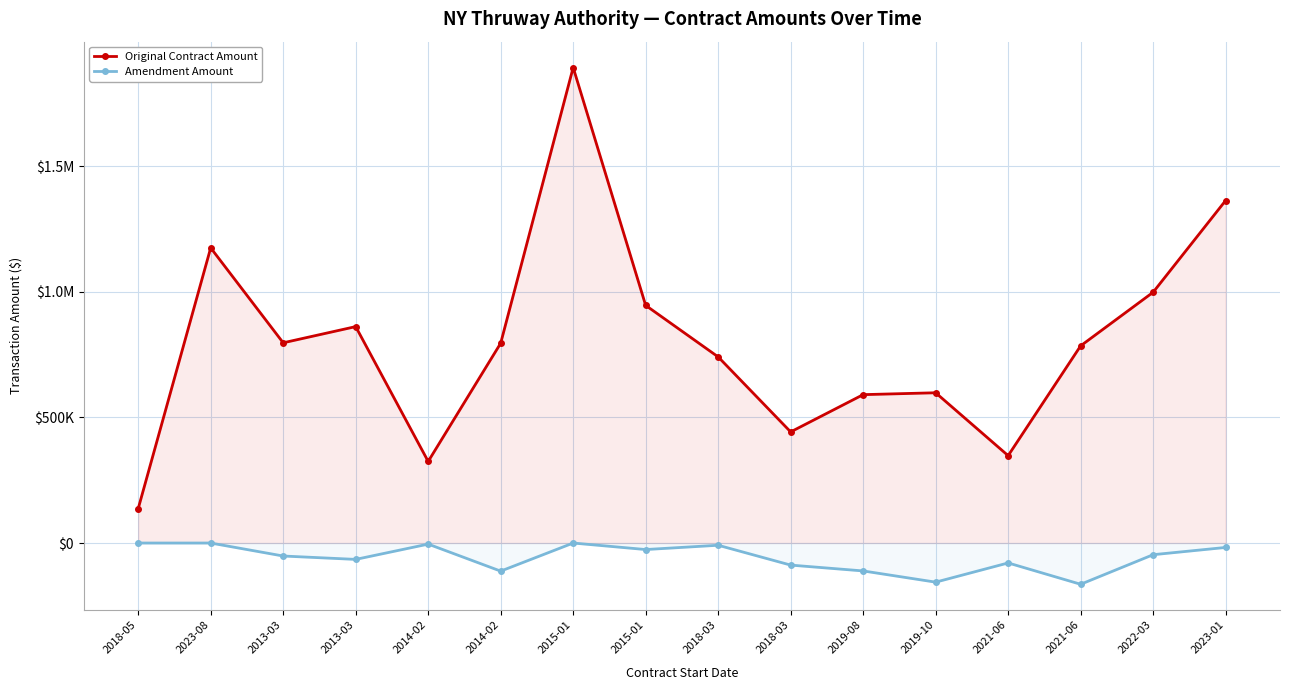

Which series has the largest total across all categories?

Original Contract Amount